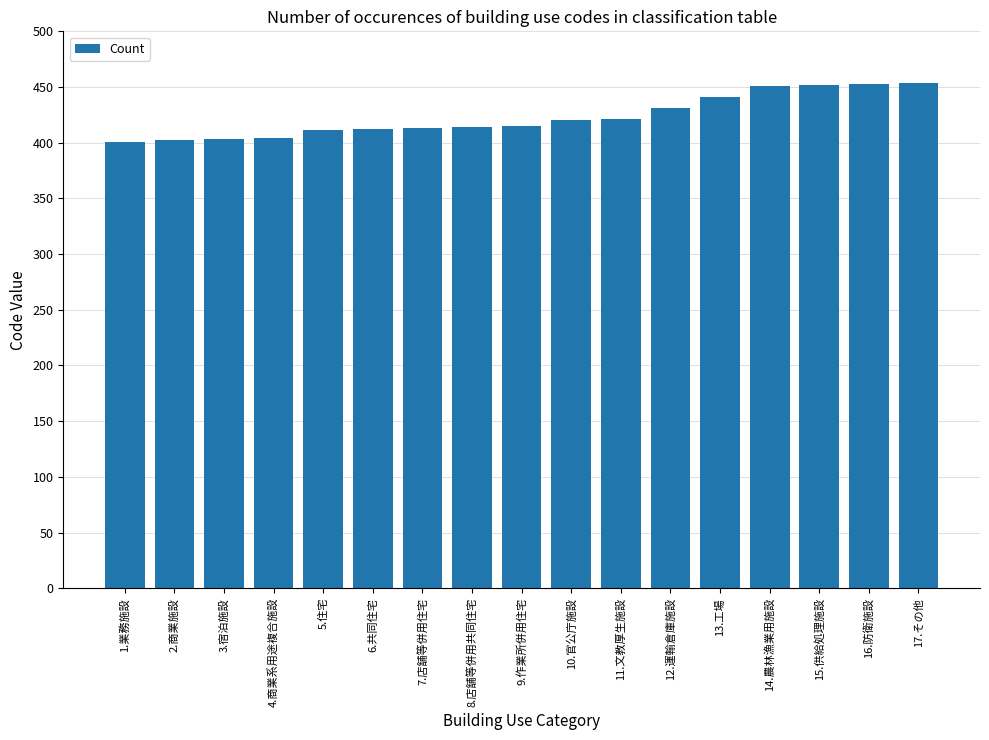

The chart shows a value of 402 at 2.商業施設. True or false?

True